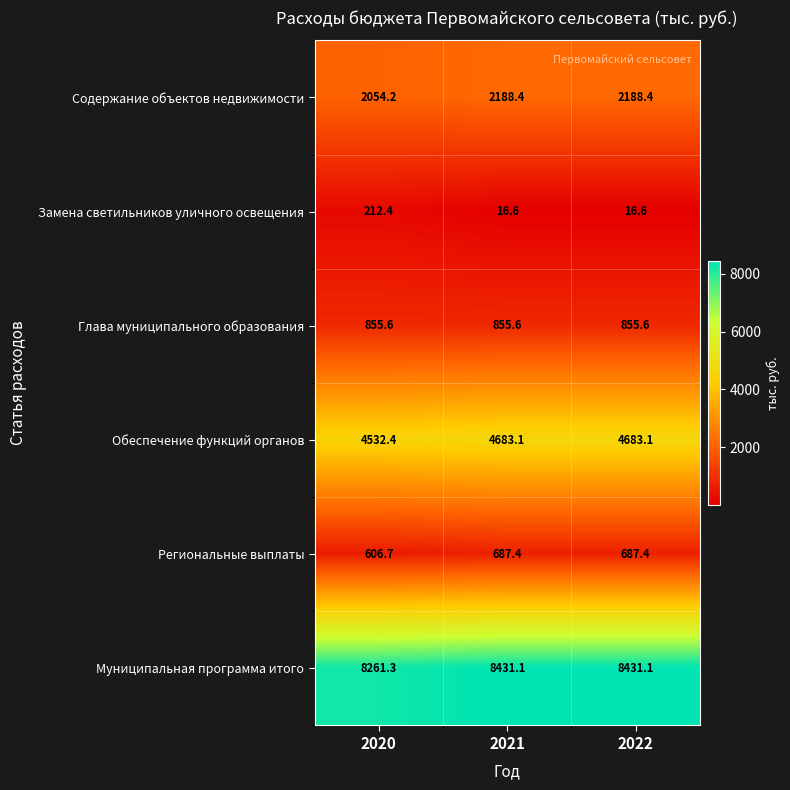

Which series has the largest total across all categories?

Муниципальная программа итого